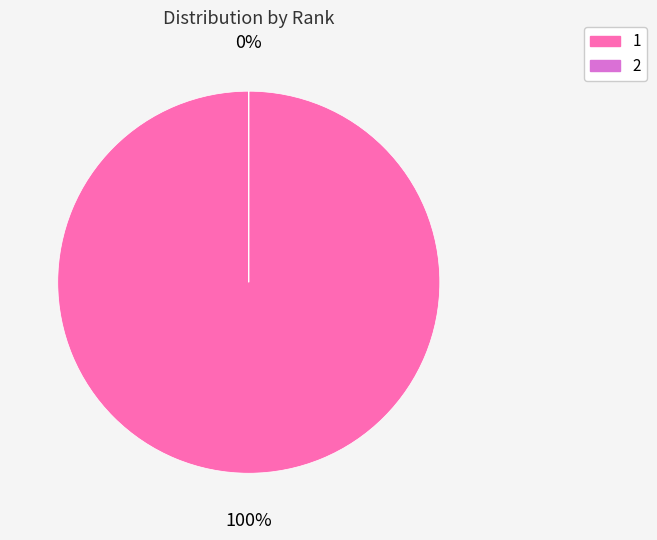

What is the largest slice in the pie chart?

1